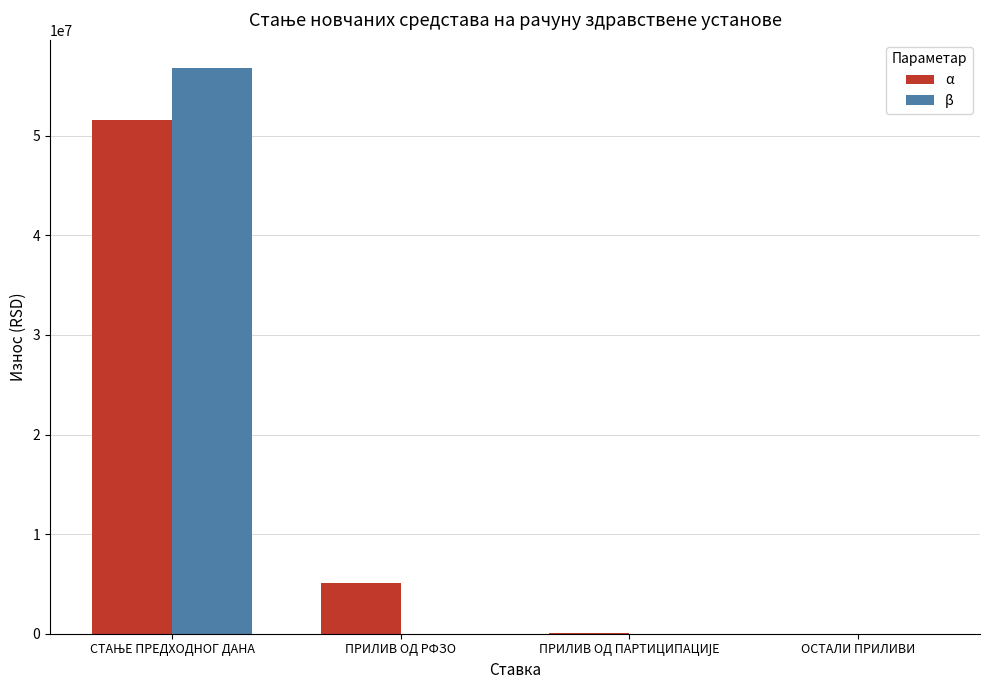

At which label is α closest to 25800339?

ПРИЛИВ ОД РФЗО